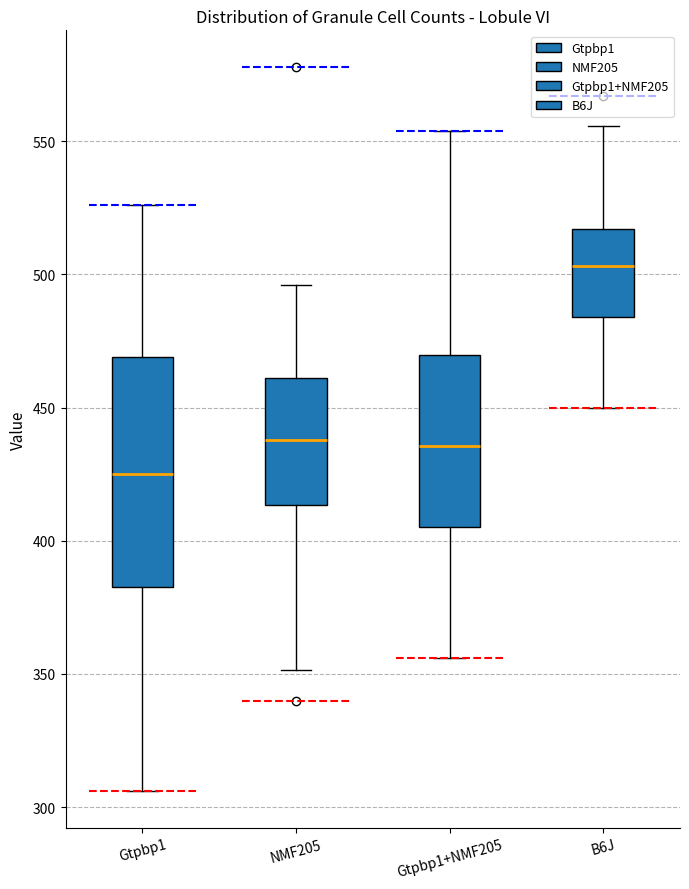

Where is the upper edge of the box for B6J on the y-axis? The values are not printed on the chart, so give them approximately, as read against the axis.

515